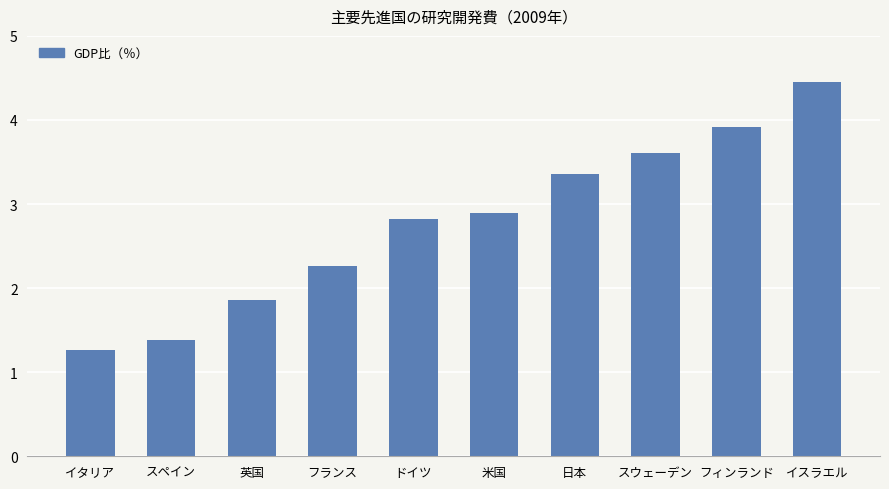

What is the label of the 6th bar from the left?

米国